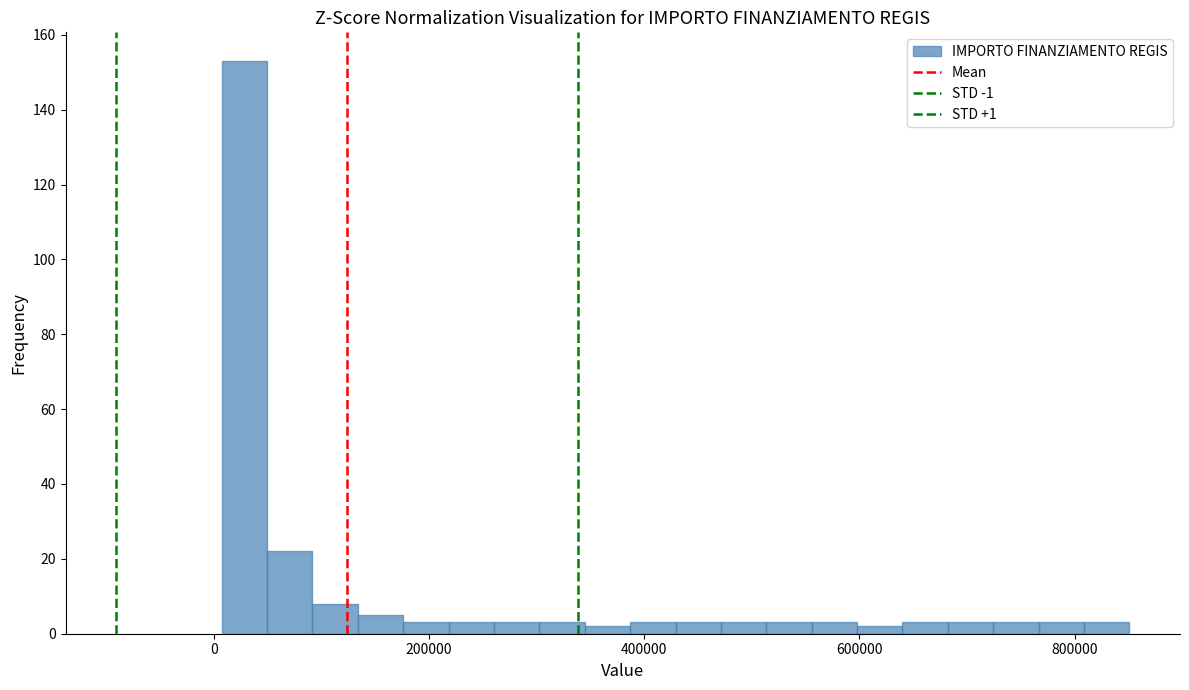

Read against the x-axis, roughly where is the centre of the tallest bar?

20000